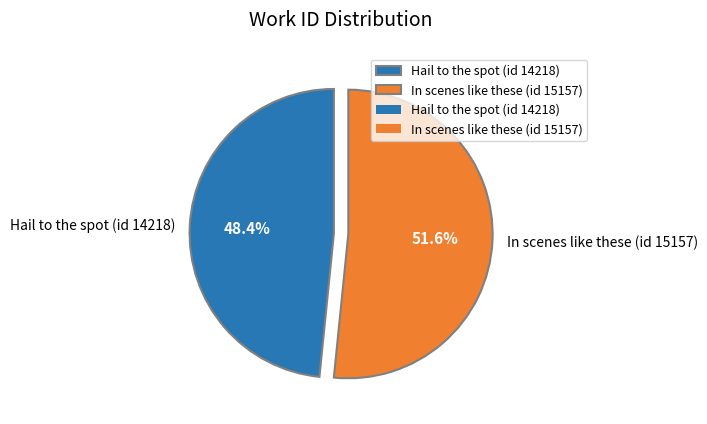

Which category has the biggest portion of the pie?

In scenes like these (id 15157)